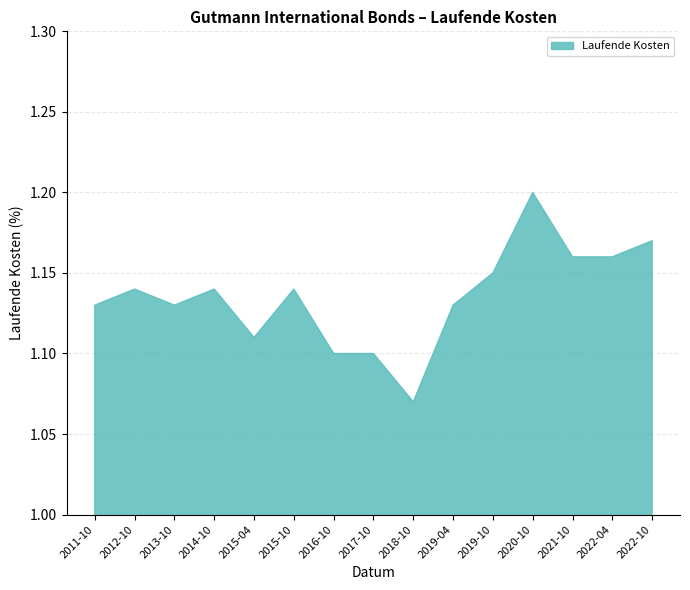

How many lines are shown in the chart?

1